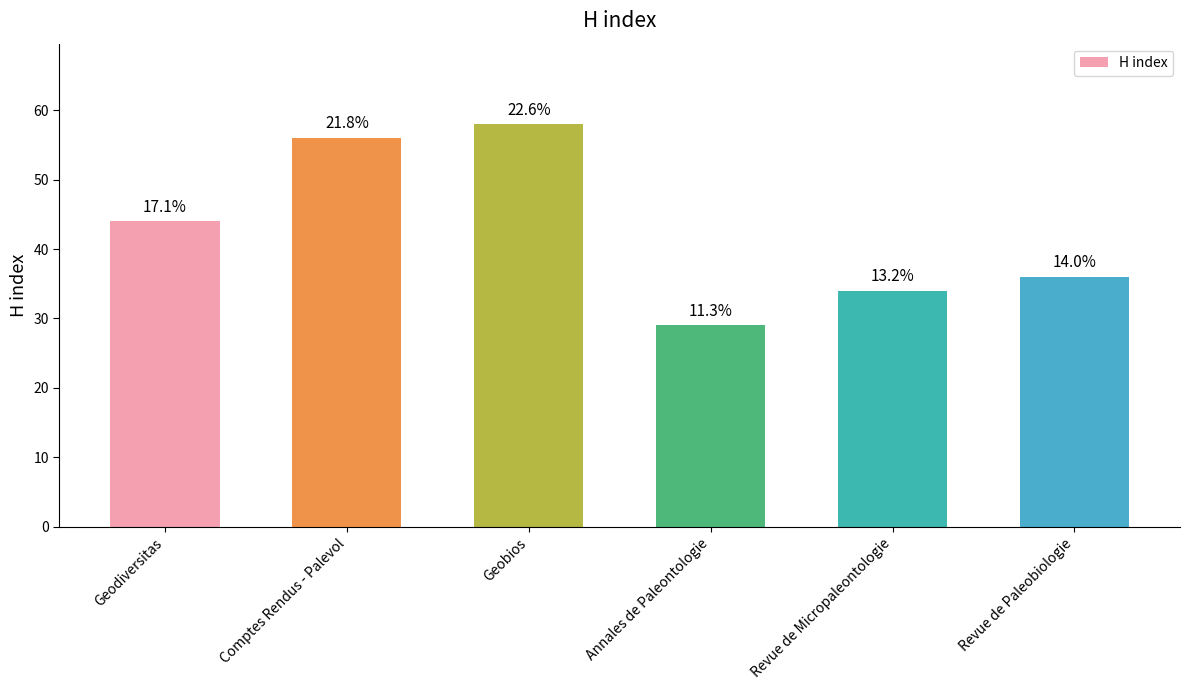

What is the label of the 2nd bar from the left?

Comptes Rendus - Palevol